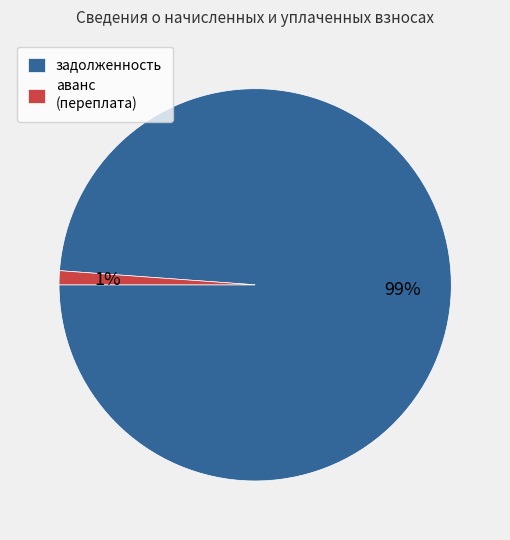

What is the majority slice?

задолженность